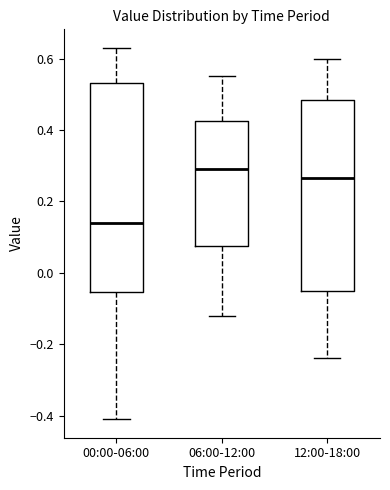

Which box's median line is the lowest?

00:00-06:00